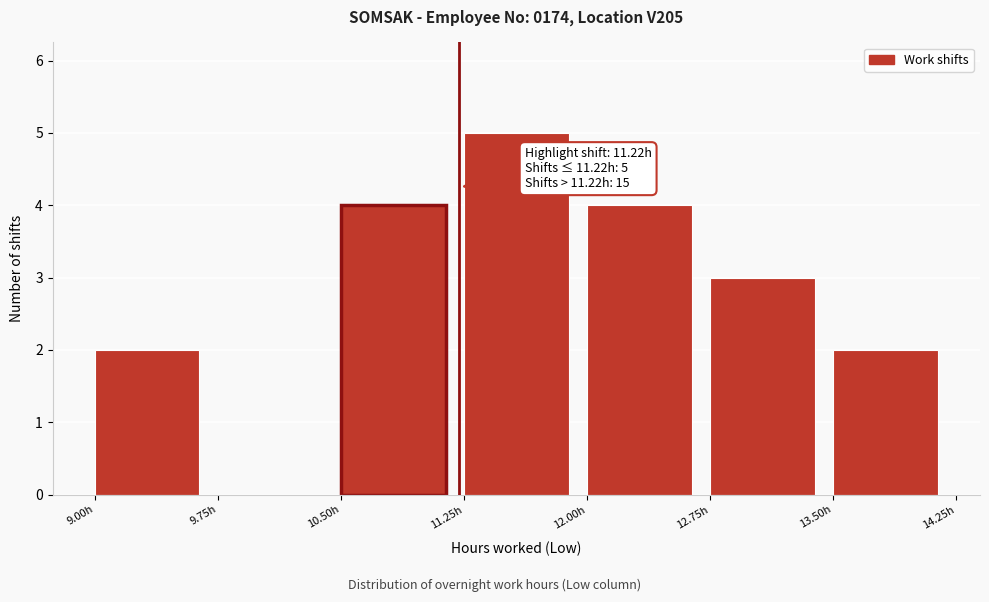

Over which range of the x-axis is the bar tallest?

11.25 to 12.00